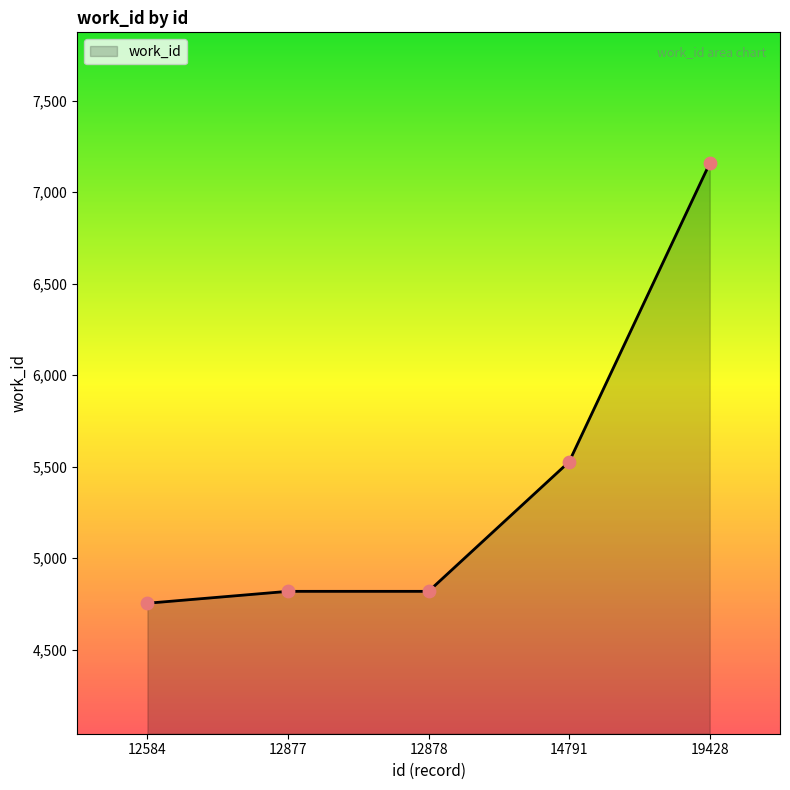

What is the change in value from 12584 to 14791?

+773